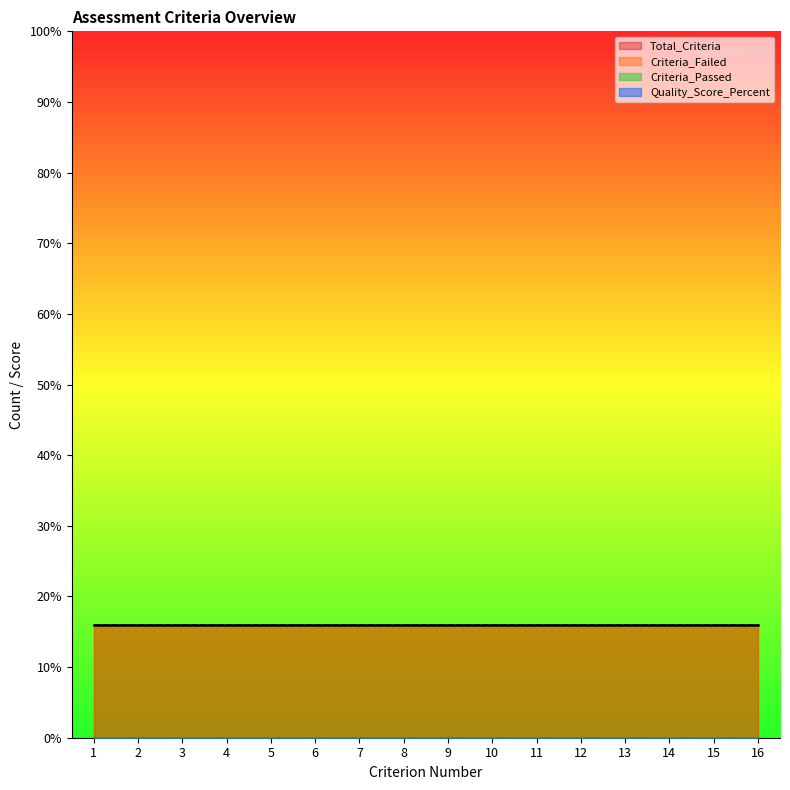

Rank the categories by Criterion_Number value from highest to lowest.

16, 15, 14, 13, 12, 11, 10, 9, 8, 7, 6, 5, 4, 3, 2, 1